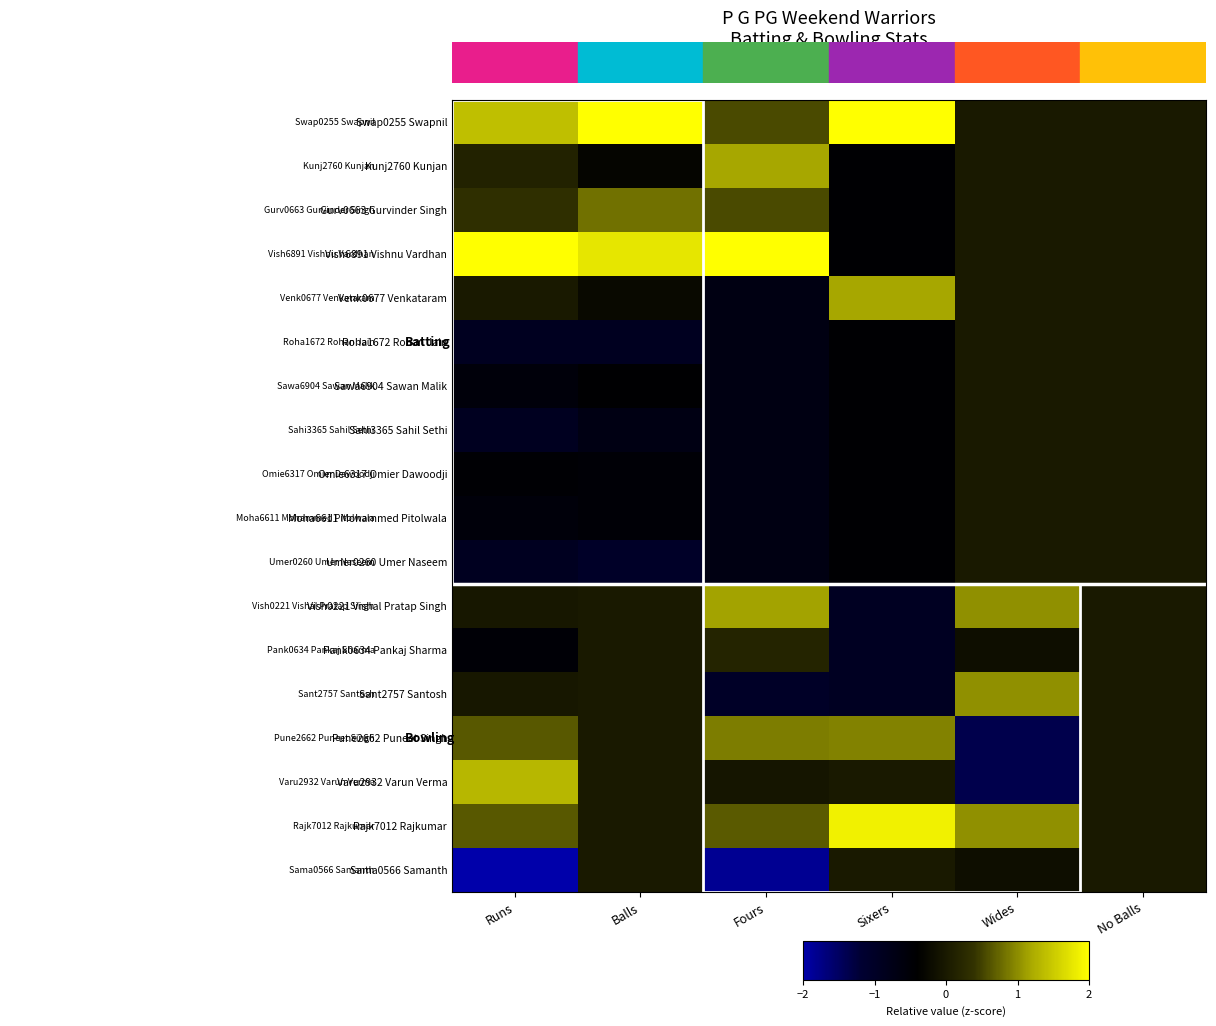

Which category has the highest value across all series?

Sixers